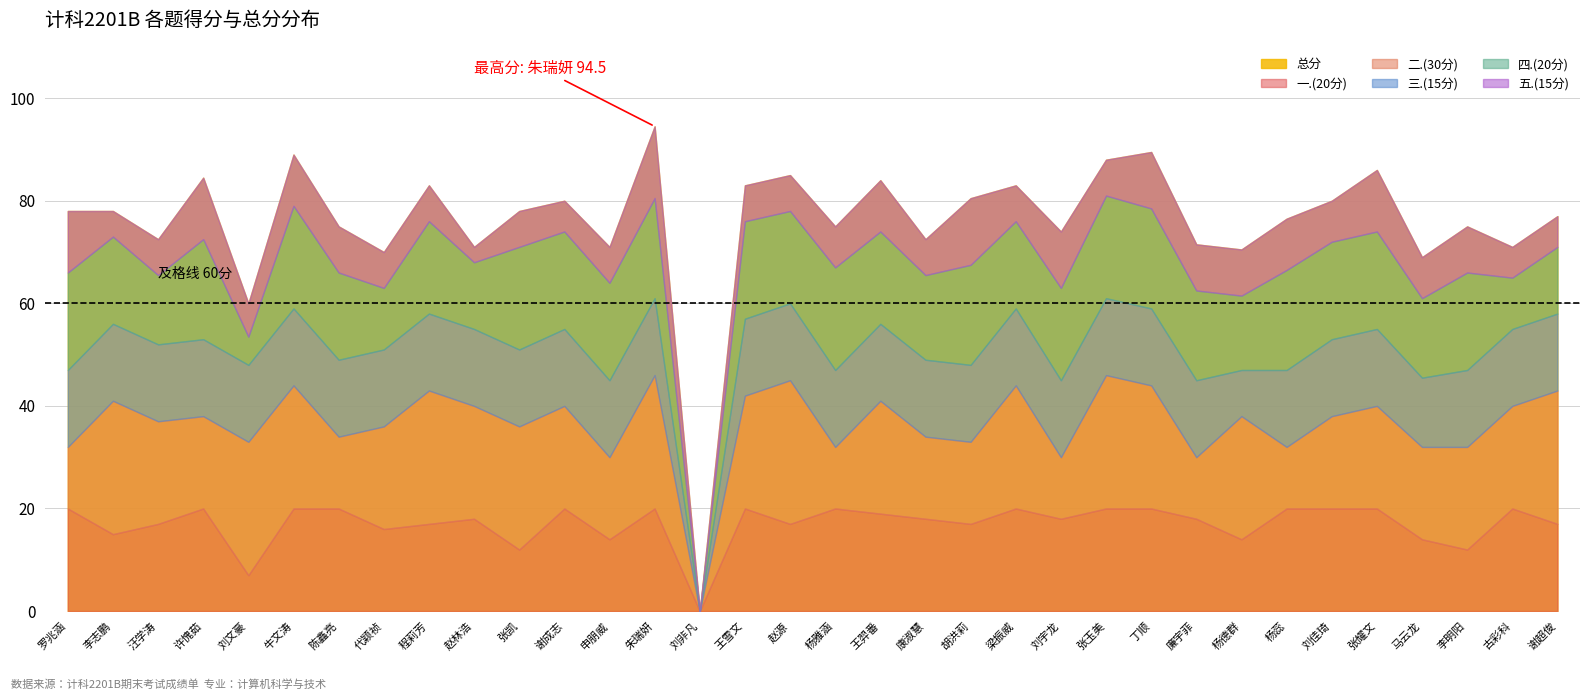

What is the total value across all series at 朱瑞妍?

189.0